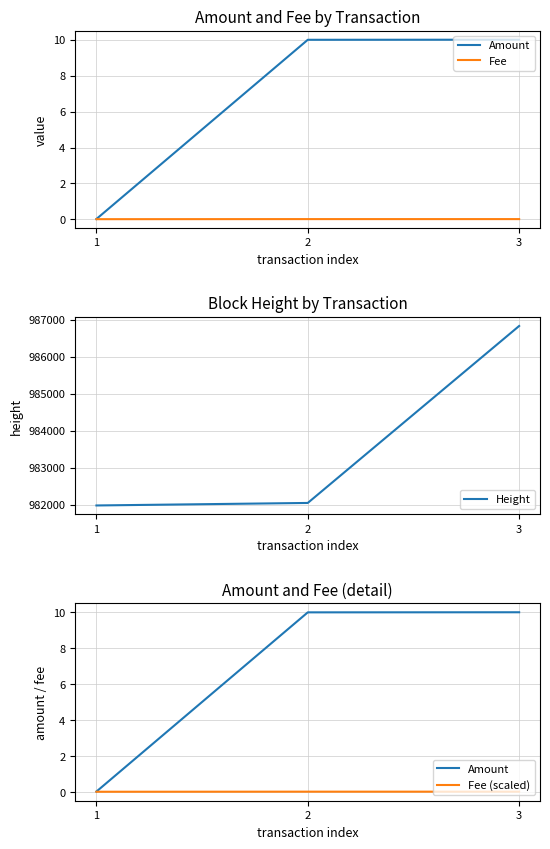

Reading left to right, extract all data points from this chart.

Amount: 0.0	10.0	10.0
Fee: 0.0	0.0	0.0
Height: 981981.0	982049.0	986826.0
Fee (scaled): 0.0	0.0	0.0